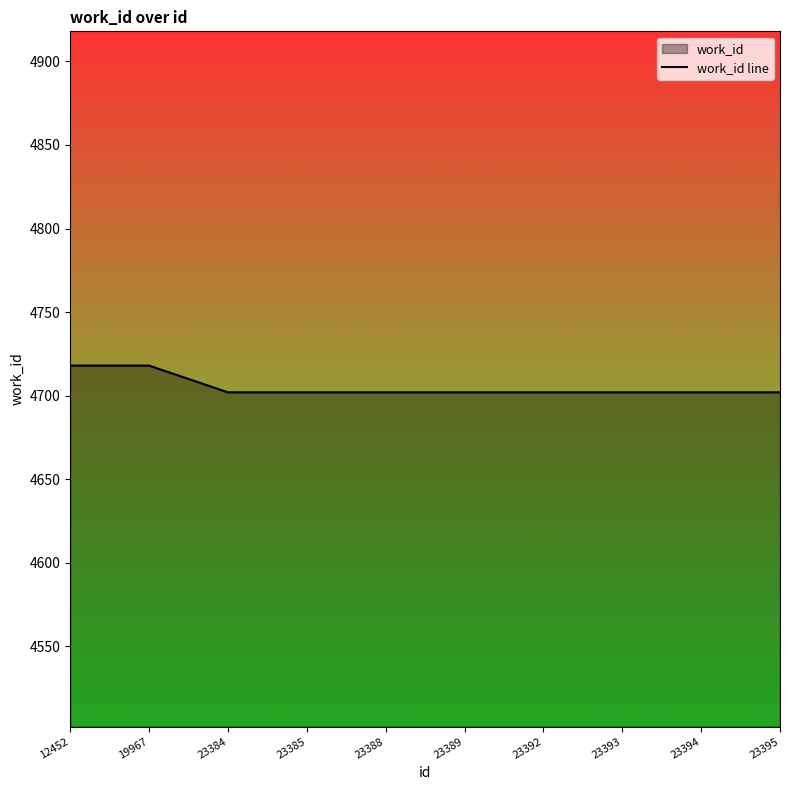

What is the value of the 2nd point from the left?

4718